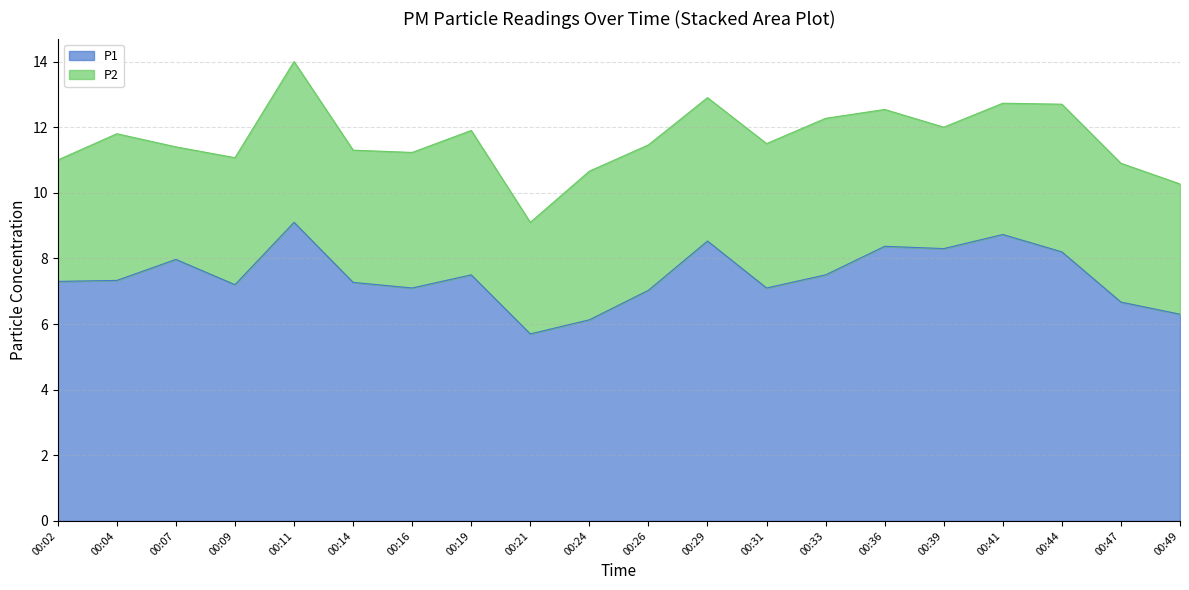

Does the chart display data point markers on the line(s)?

No